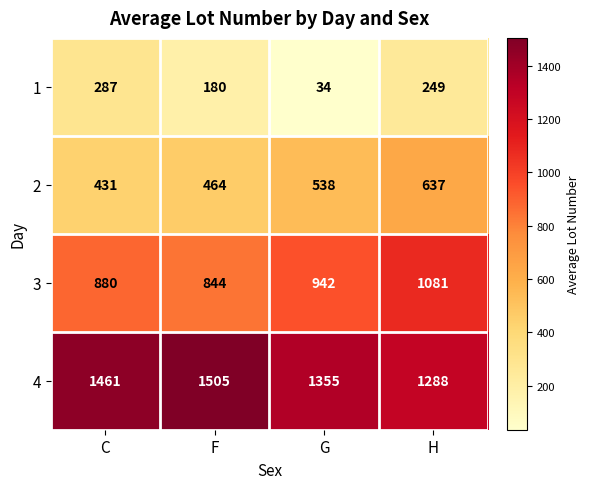

What is the sum of the 3 values at G and H?

2023